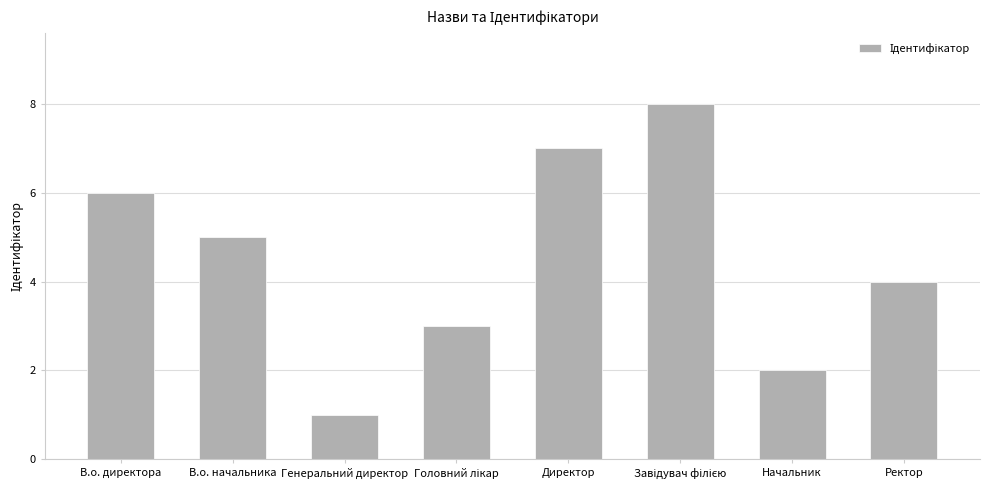

At which category does the chart reach its minimum across all series?

Генеральний директор